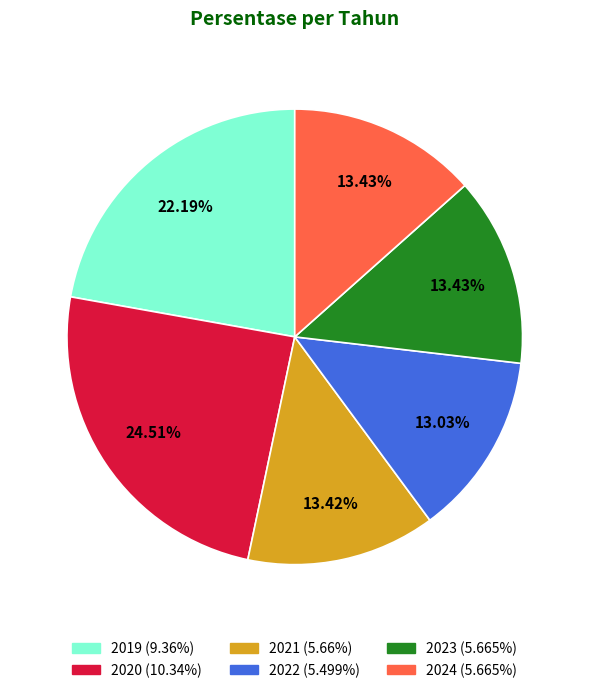

Does 2022 account for over 50% of the chart?

No